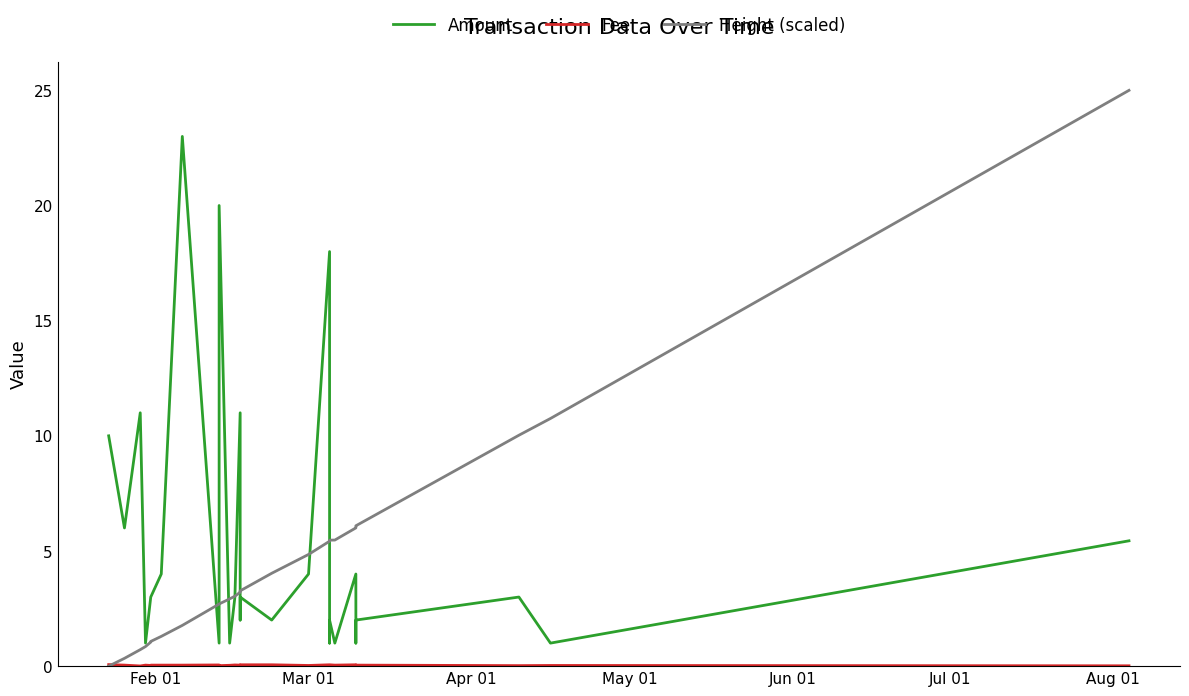

What is the highest value of the Amount series?

23.0